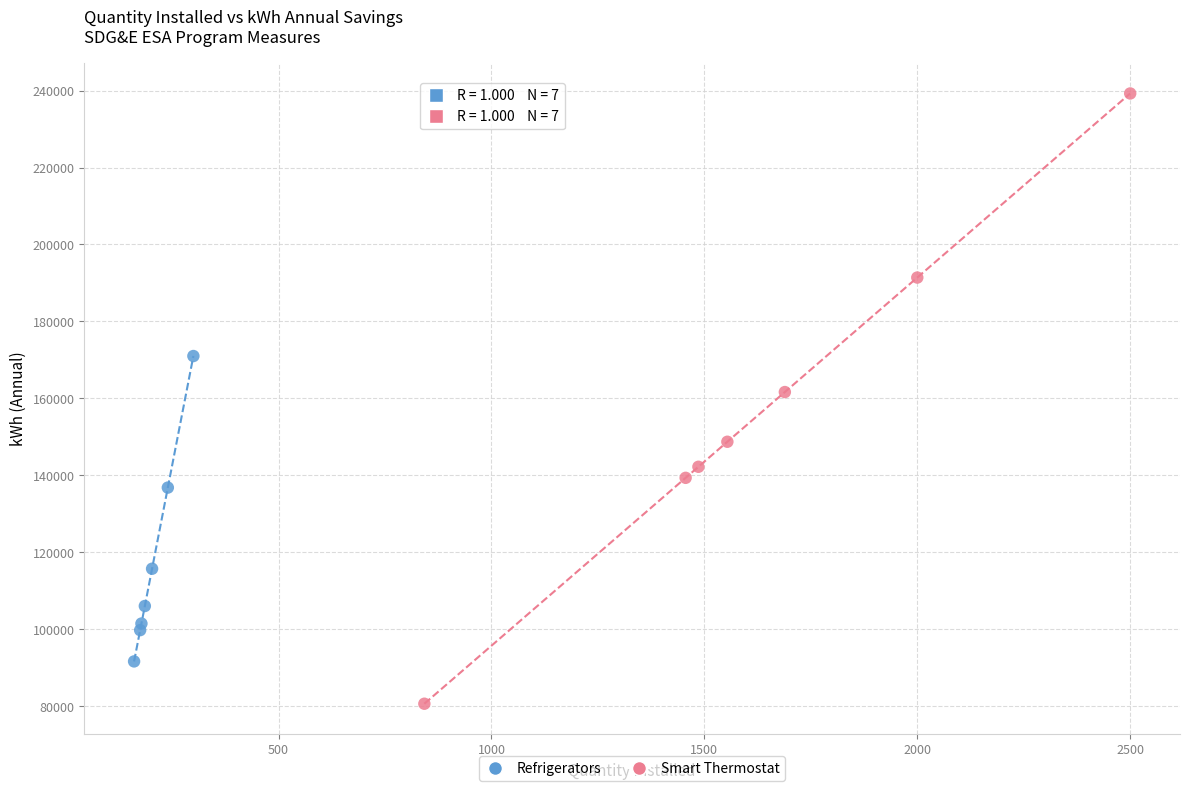

What are all the series names shown in the legend?

Refrigerators, Smart Thermostat